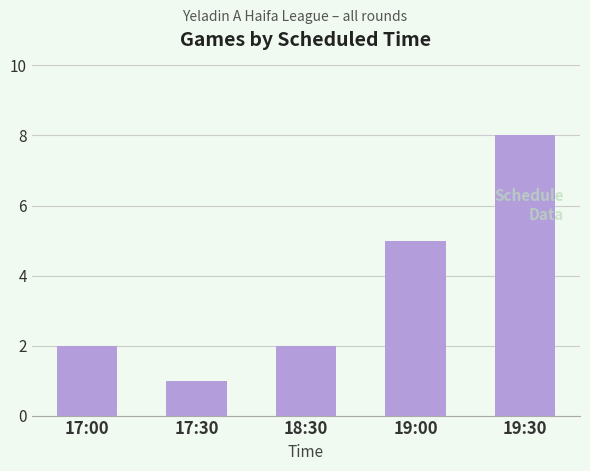

At which label is the value closest to 4?

19:00